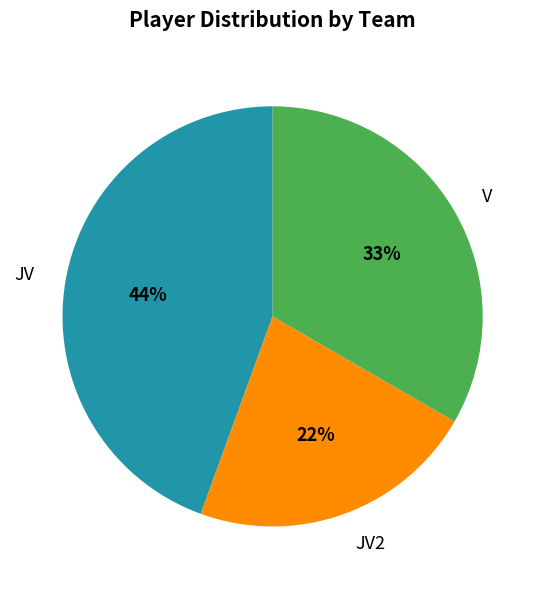

Does JV2 account for over 50% of the chart?

No